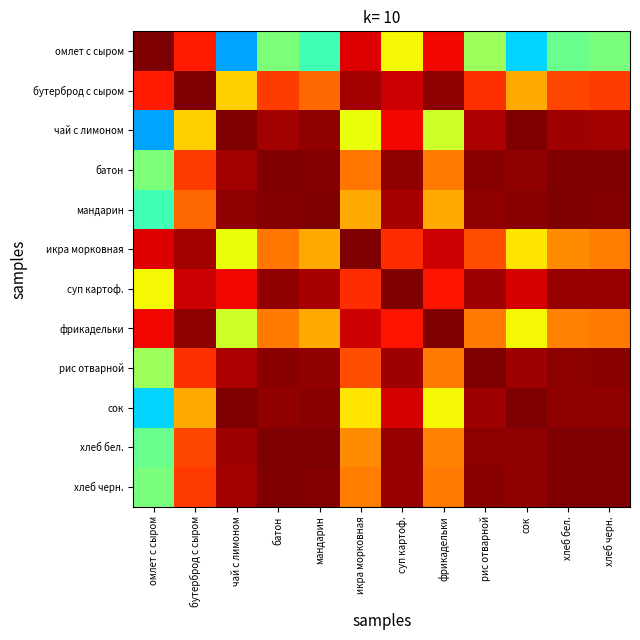

What is the difference between the highest and lowest values at икра морковная?

0.4